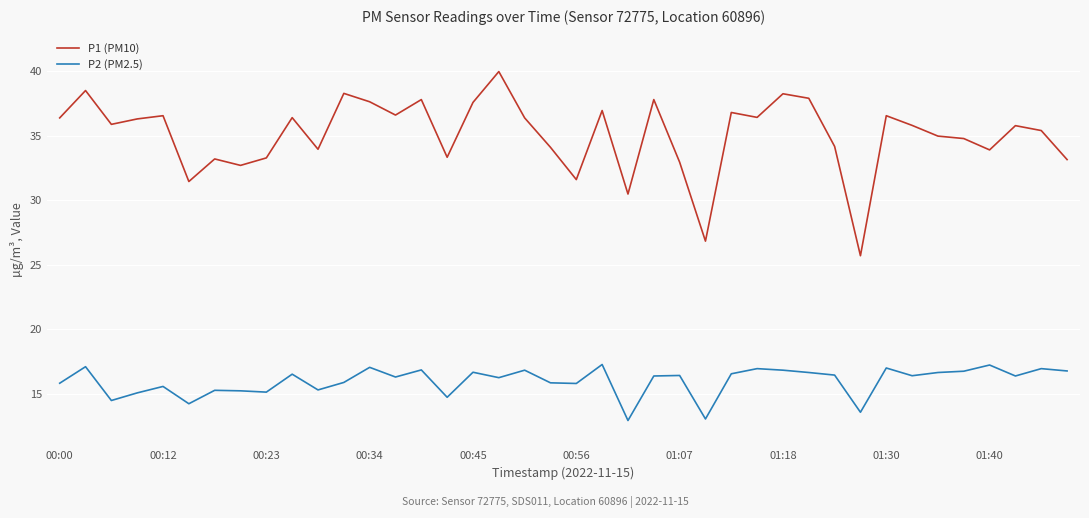

Which series has the largest total across all categories?

P1 (PM10)